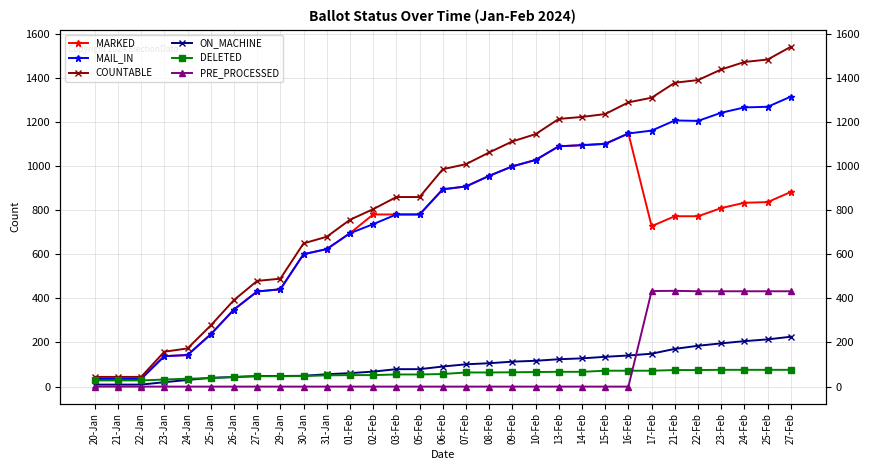

What is the sum of all COUNTABLE values?

26978